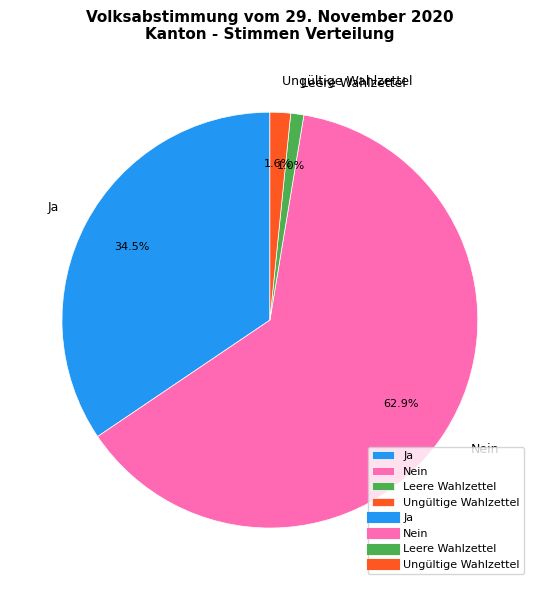

Which has a higher value, Leere Wahlzettel or Ja?

Ja